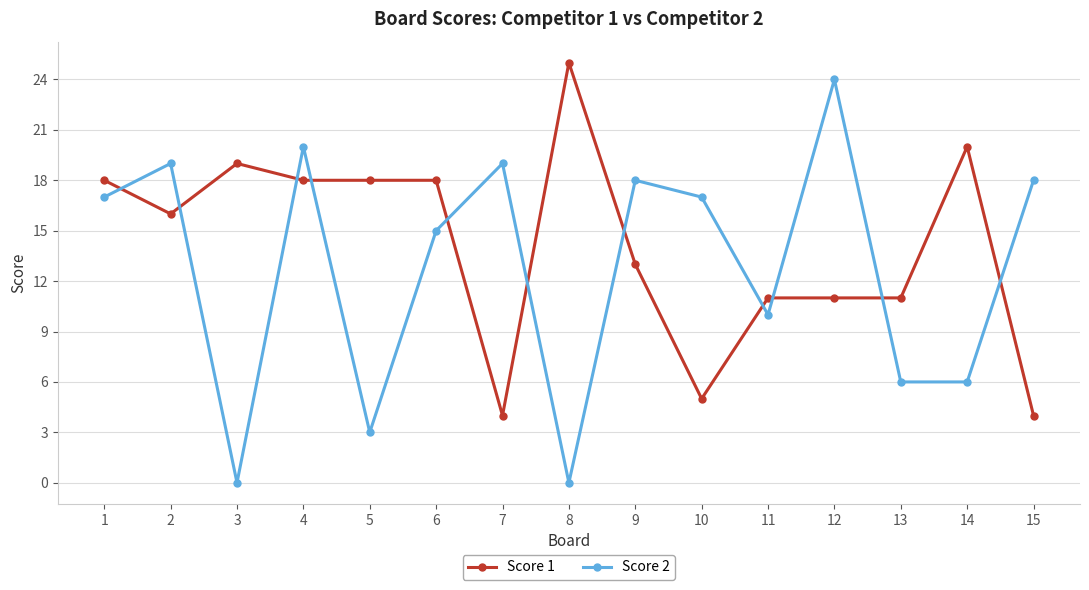

What are all the series names shown in the legend?

Score 1, Score 2